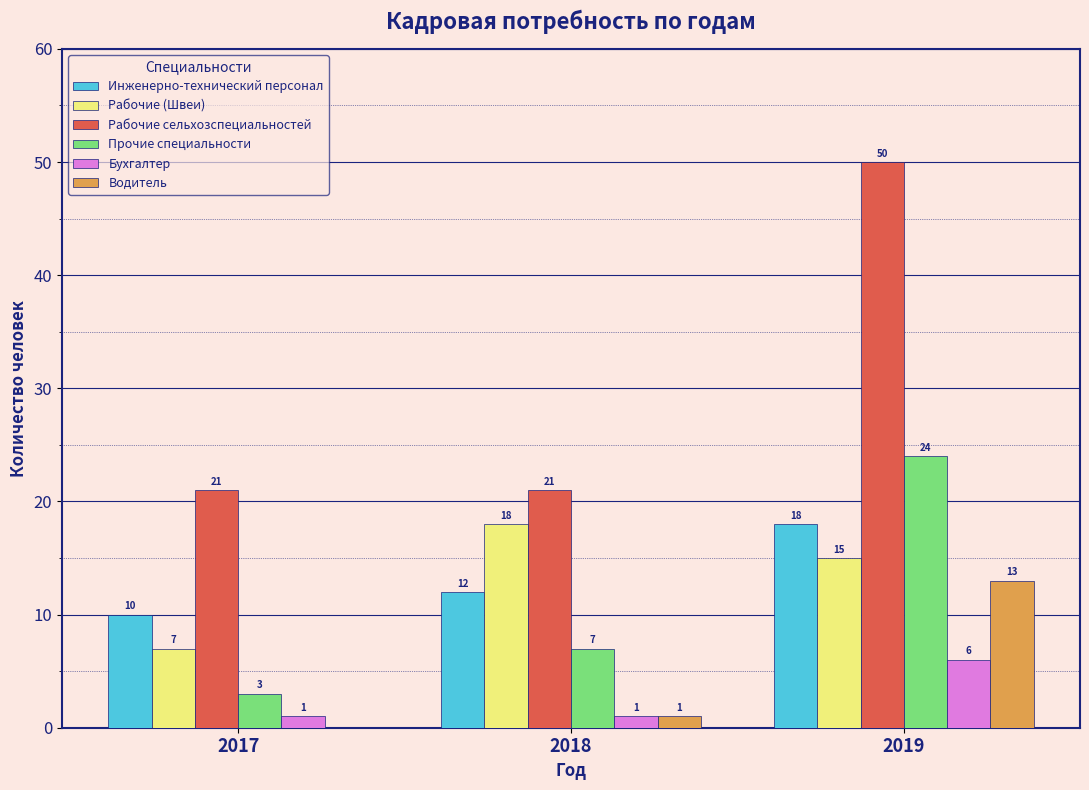

Reading right to left, extract all data points from this chart.

Инженерно-технический персонал: 2019=18	2018=12	2017=10
Рабочие (Швеи): 2019=15	2018=18	2017=7
Рабочие сельхозспециальностей: 2019=50	2018=21	2017=21
Прочие специальности: 2019=24	2018=7	2017=3
Бухгалтер: 2019=6	2018=1	2017=1
Водитель: 2019=13	2018=1	2017=0